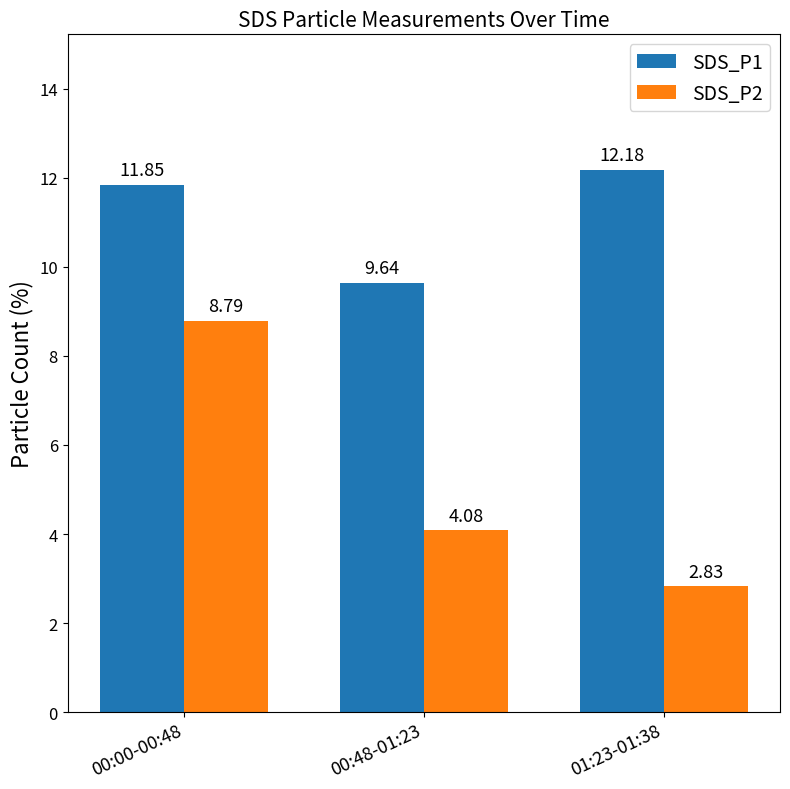

Count the number of data series in this chart.

2